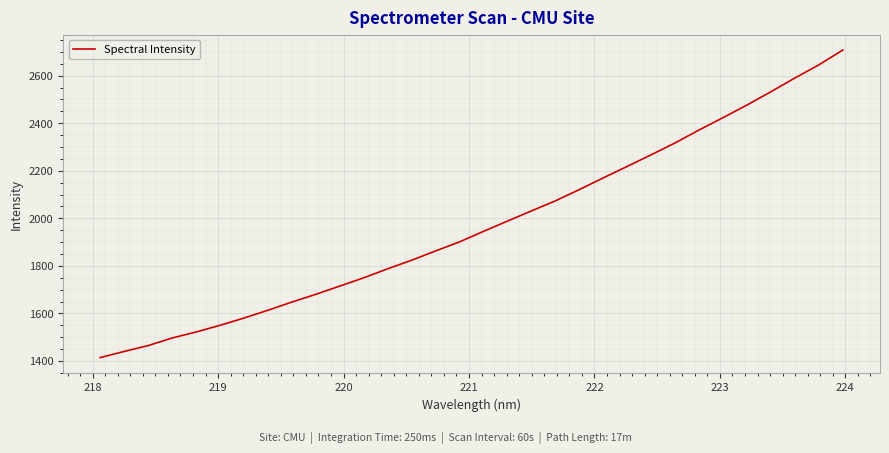

What is the greatest value displayed?

2708.2